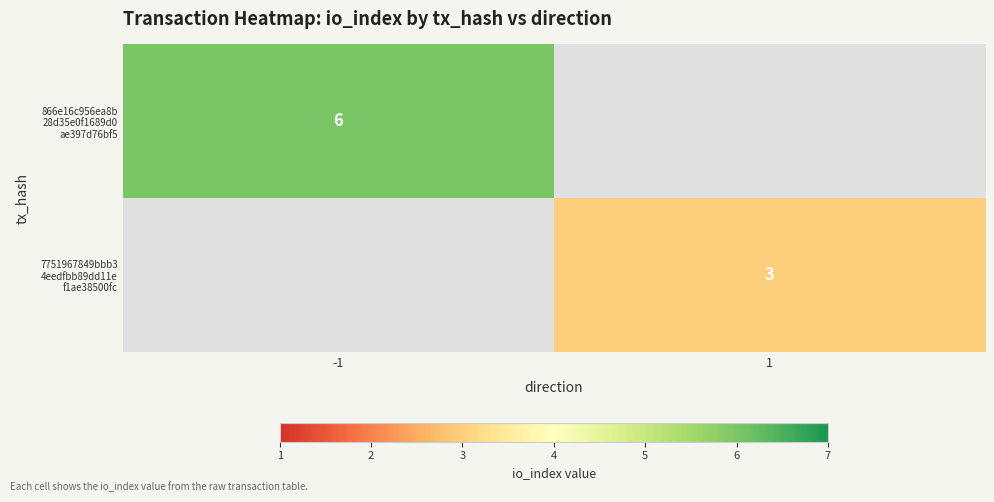

The value of 7751967849bbb3 4eedfbb89dd11e f1ae38500fc at 1 is 3.0. True or false?

True